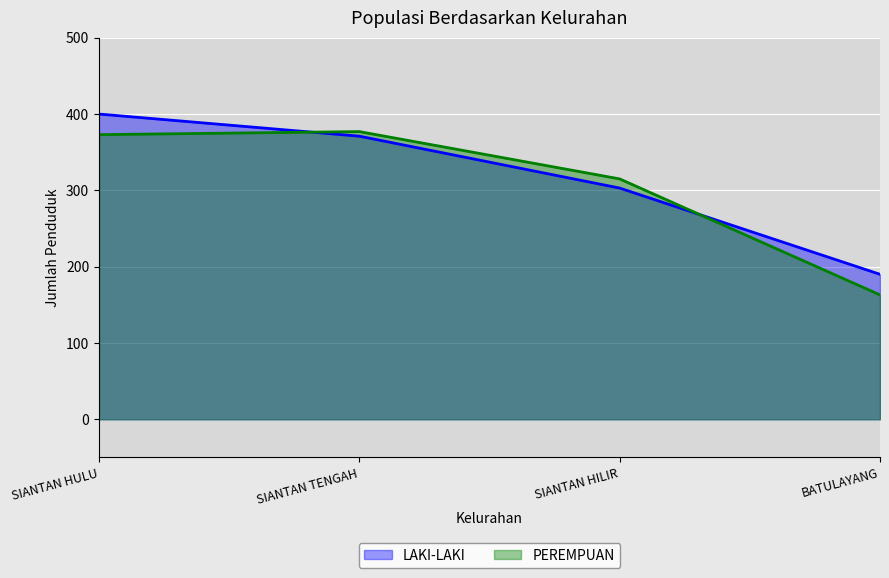

Reading right to left, transcribe all the data shown in this chart.

LAKI-LAKI: 190	303	371	400
PEREMPUAN: 163	315	377	373